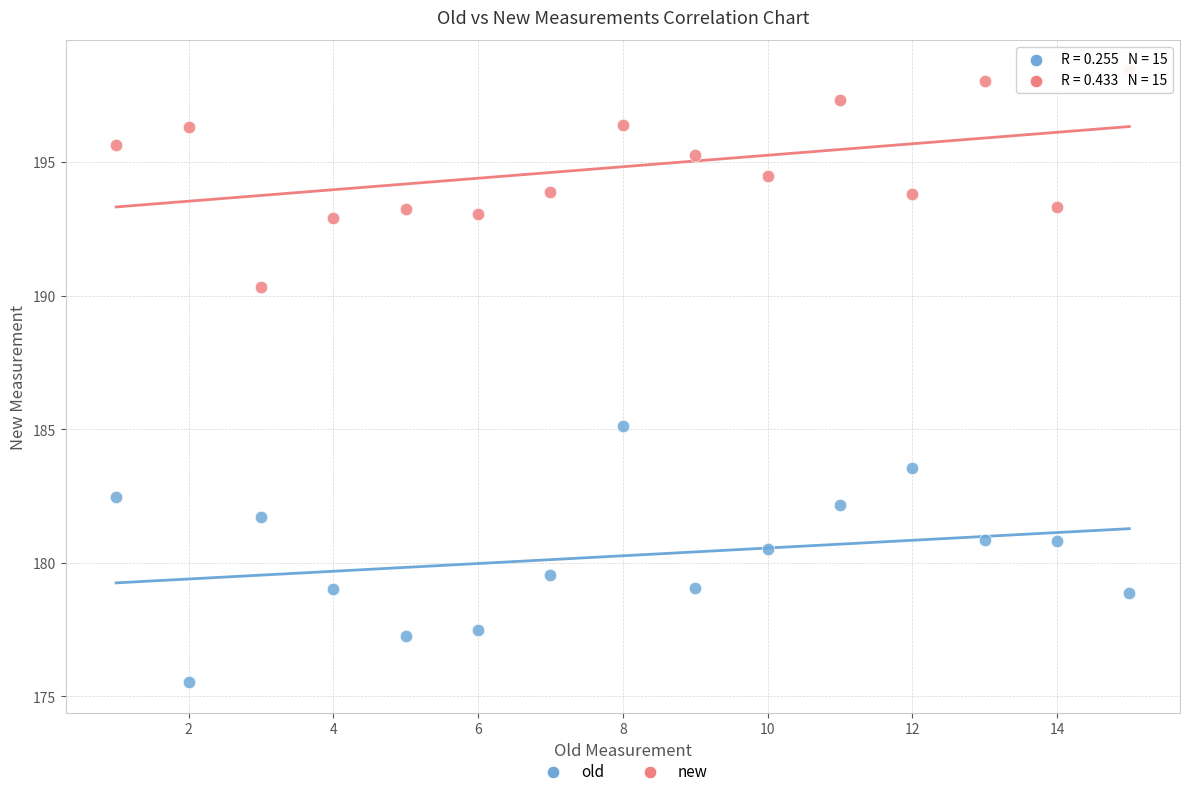

Across all series, what Y value is closest to 186?

185.1